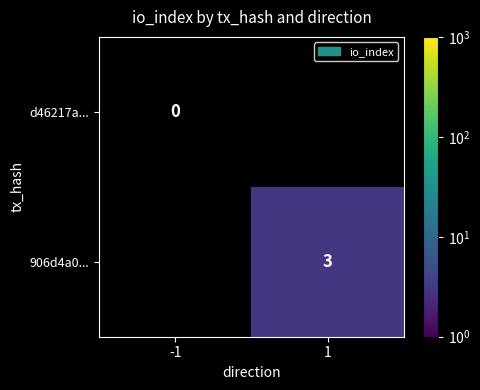

Is the value of 906d4a0... at 1 greater than the value of d46217a... at -1?

Yes